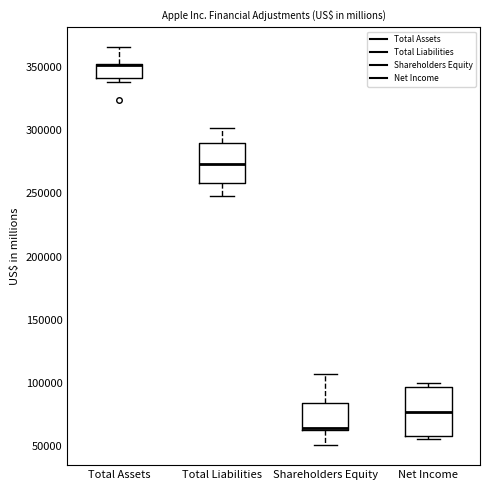

Reading left to right, read every box against the y-axis: the position of its median line, the range the box covers, and the ends of its whiskers. The values are not printed on the chart, so give them approximately, as read against the axis.

Total Assets: median 350000 (drawn on the box's upper edge), box 340000 to 355000, whiskers 340000 (just below the box's lower edge) to 365000
Total Liabilities: median 275000, box 260000 to 290000, whiskers 250000 to 300000
Shareholders Equity: median 65000, box 60000 to 85000, whiskers 50000 to 105000
Net Income: median 75000, box 60000 to 95000, whiskers 55000 to 100000